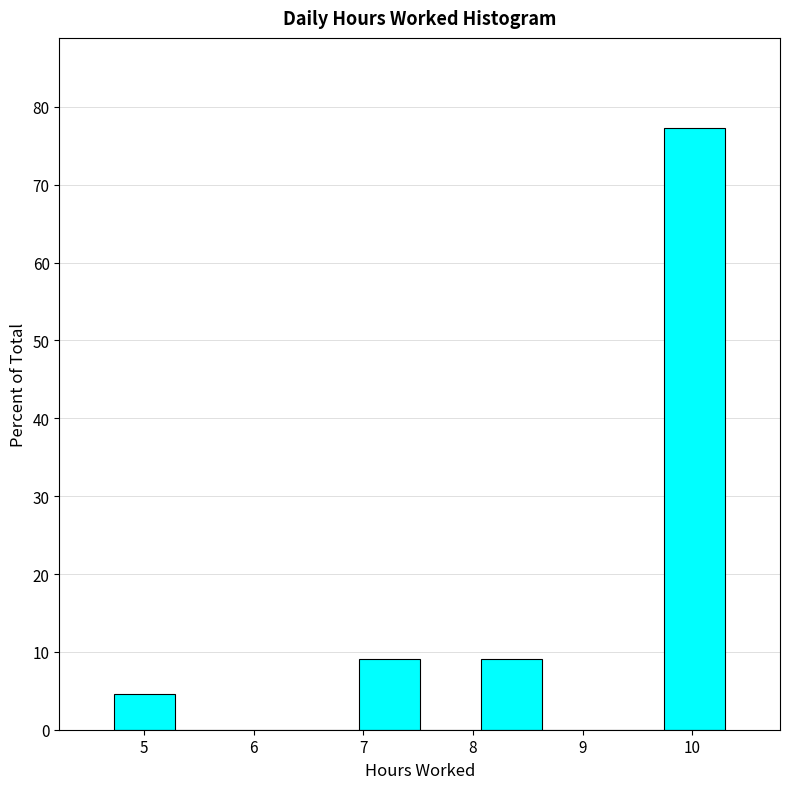

Over which range of the x-axis is the bar tallest?

9.7 to 10.3